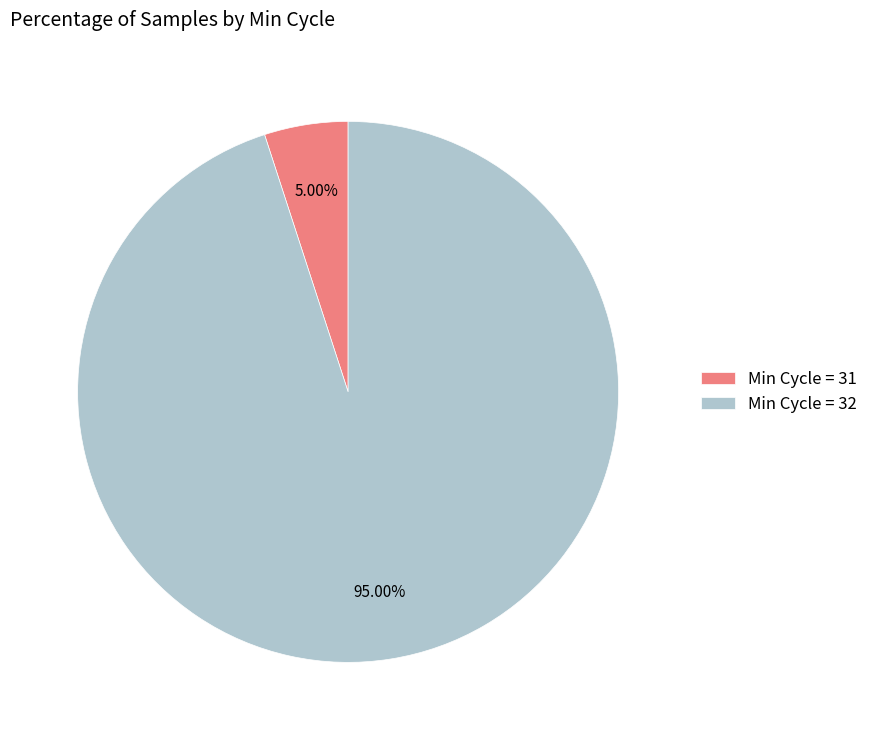

Is the sum of Min Cycle = 31 and Min Cycle = 32 greater than half?

Yes